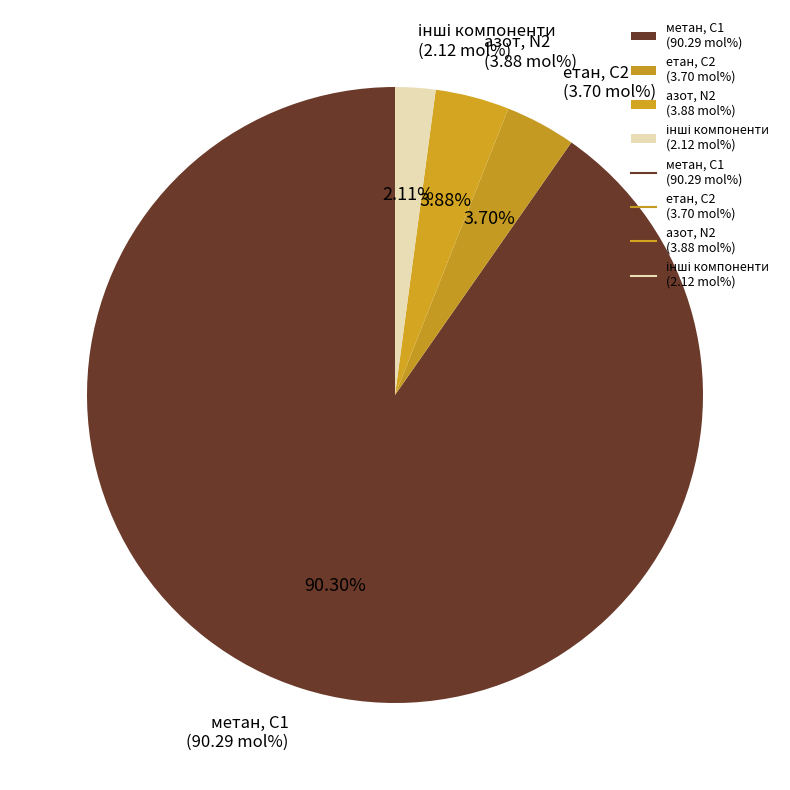

Is there any slice that represents more than half of the pie?

Yes